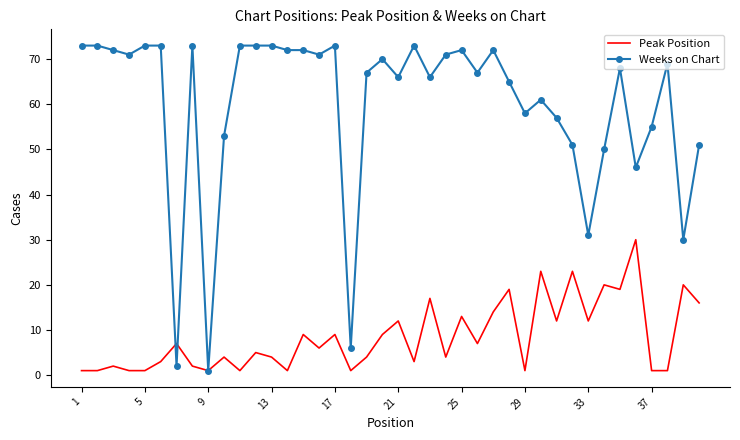

What is the average value of the Weeks on Chart series?

60